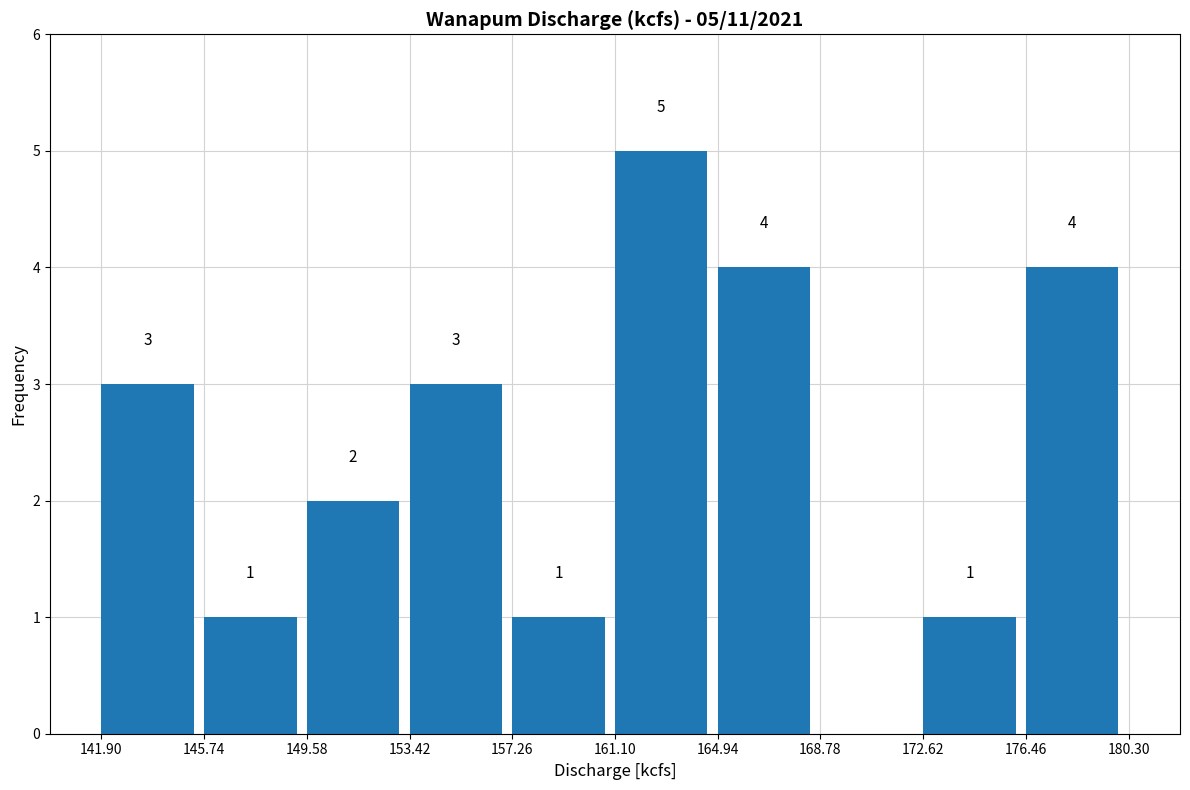

Over which range of the x-axis is the bar tallest?

161.10 to 164.94